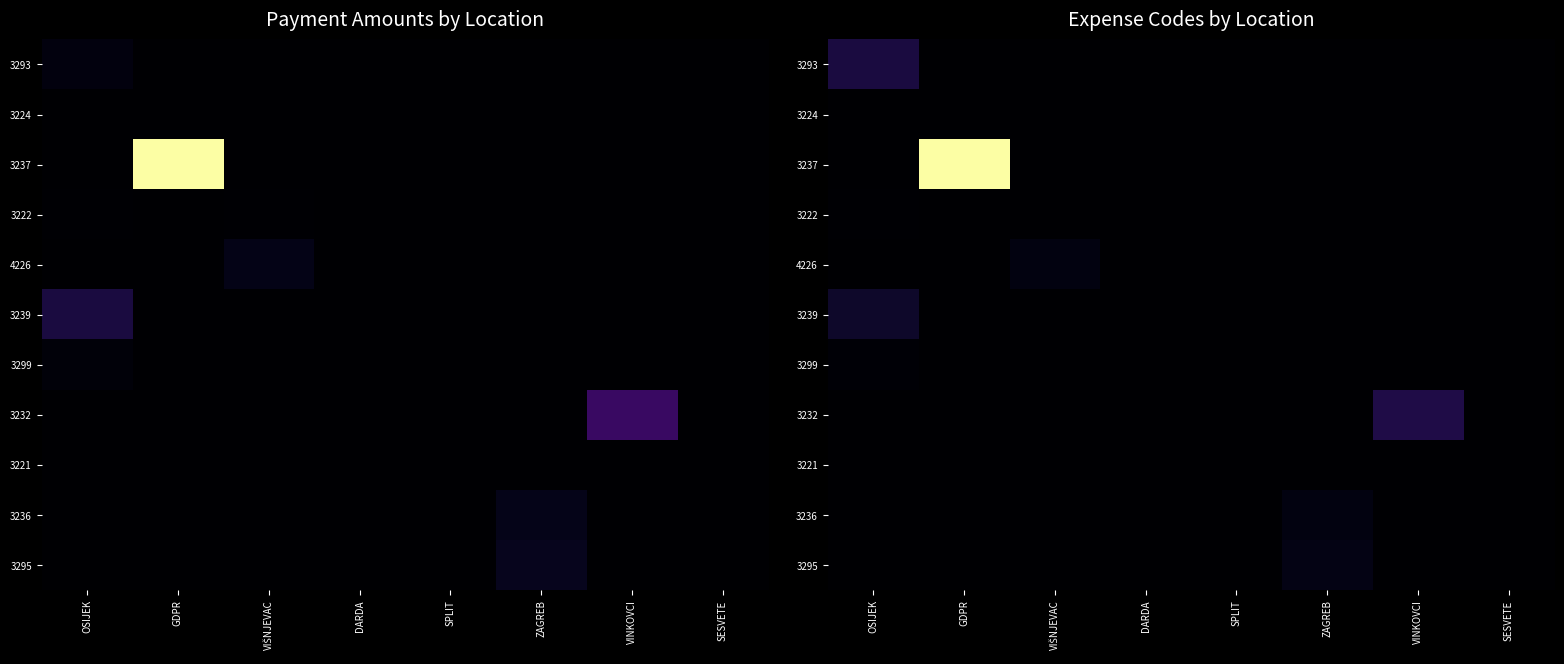

The 3239 series shows 0.0 at VINKOVCI. True or false?

True